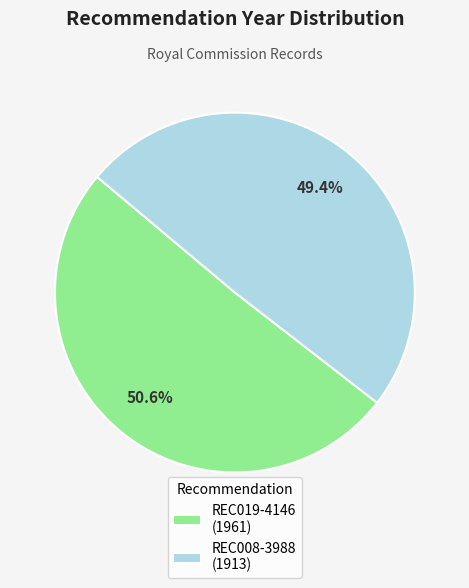

To the nearest percent, what is the difference between the largest and smallest slice percentages?

1%